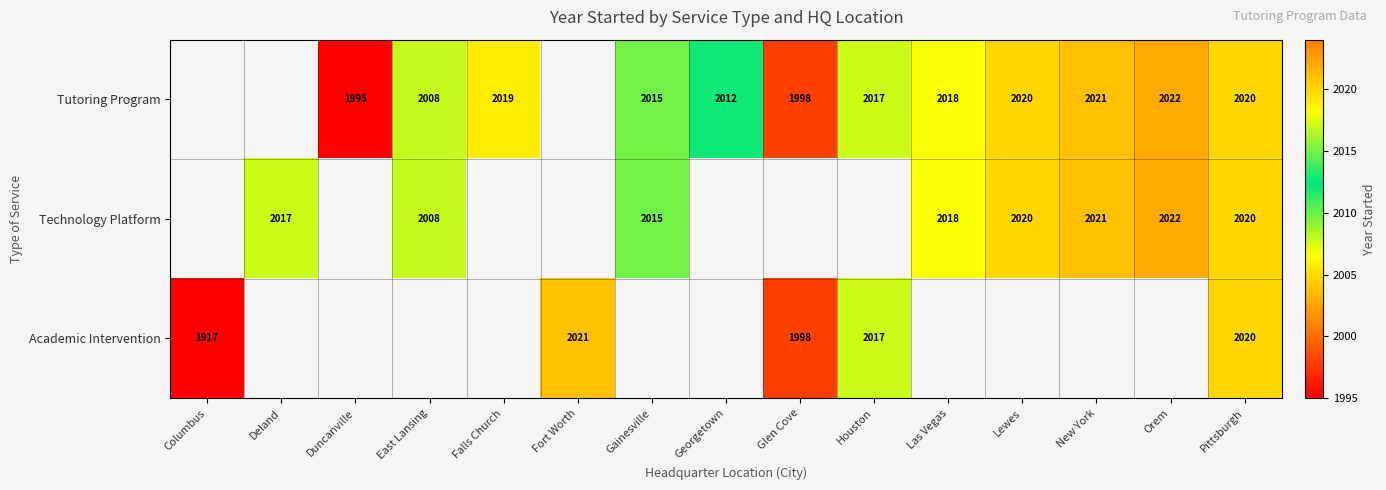

The Tutoring Program series shows 630 at Gainesville. True or false?

False